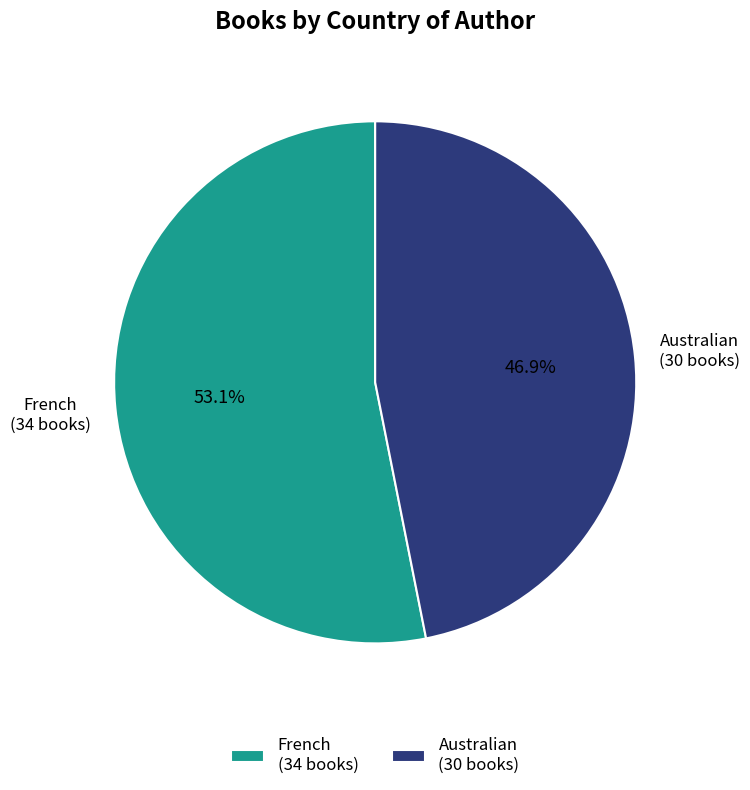

The Australian slice represents 61% of the pie. True or false?

False